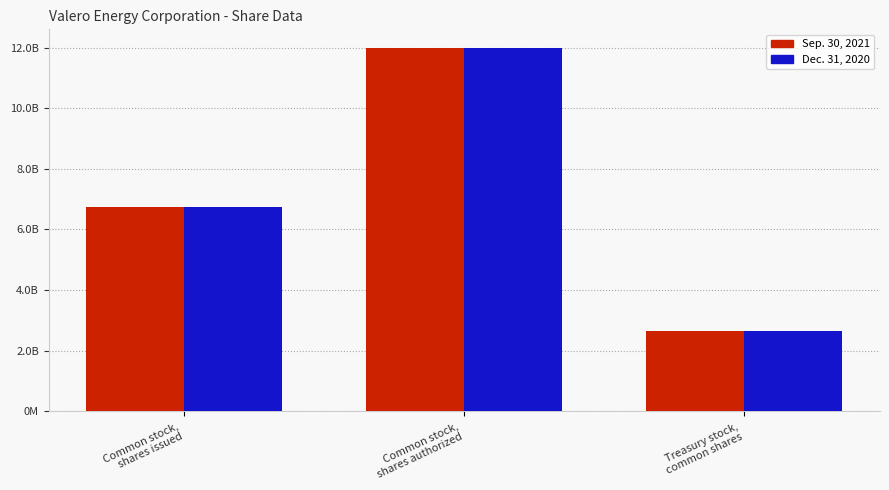

How many Sep. 30, 2021 values are between 264680113 and 1200000000?

3